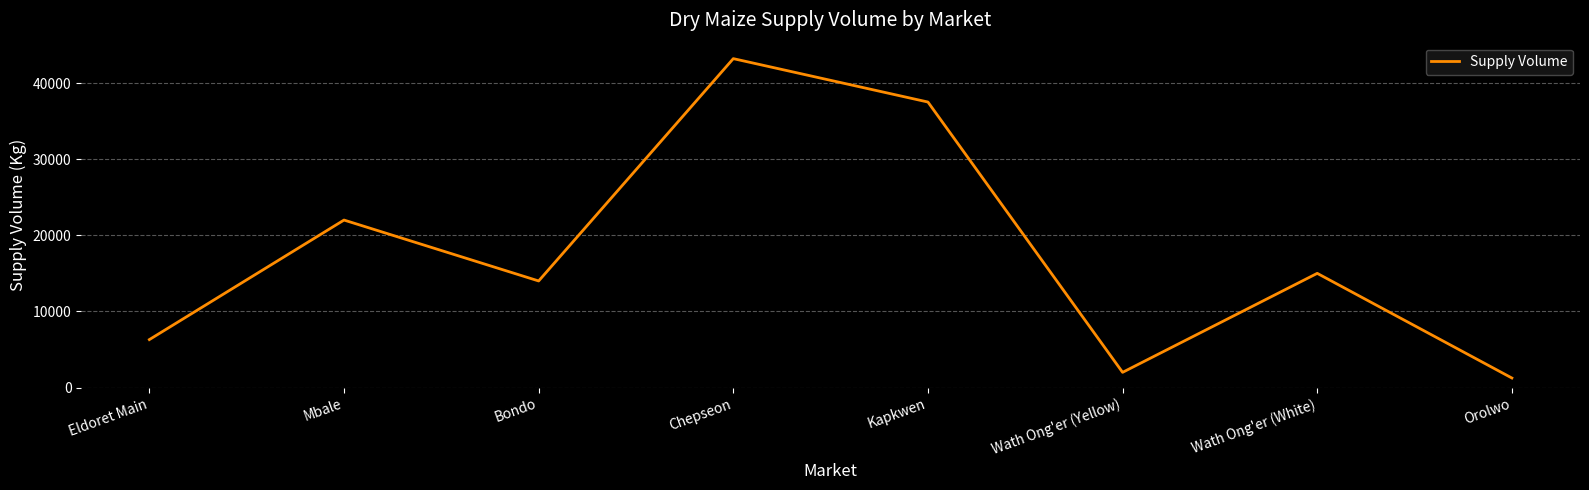

How many values are between 6300 and 37500?

5